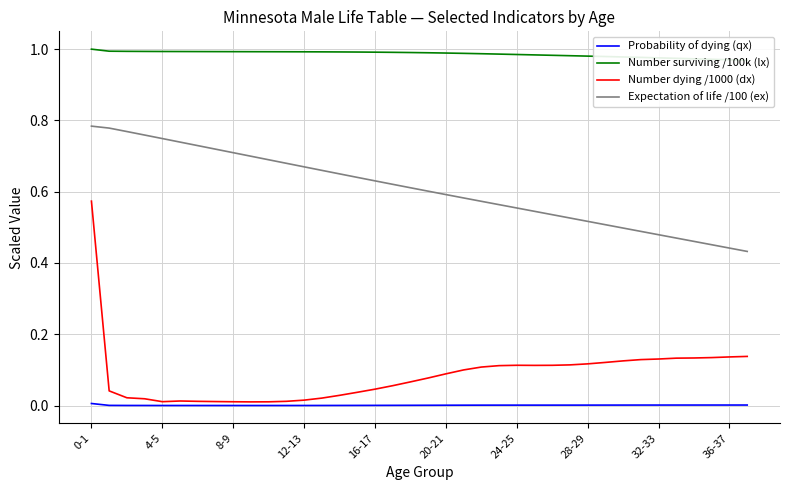

Count the Number surviving /100k (lx) values in the range 0 to 1.

38